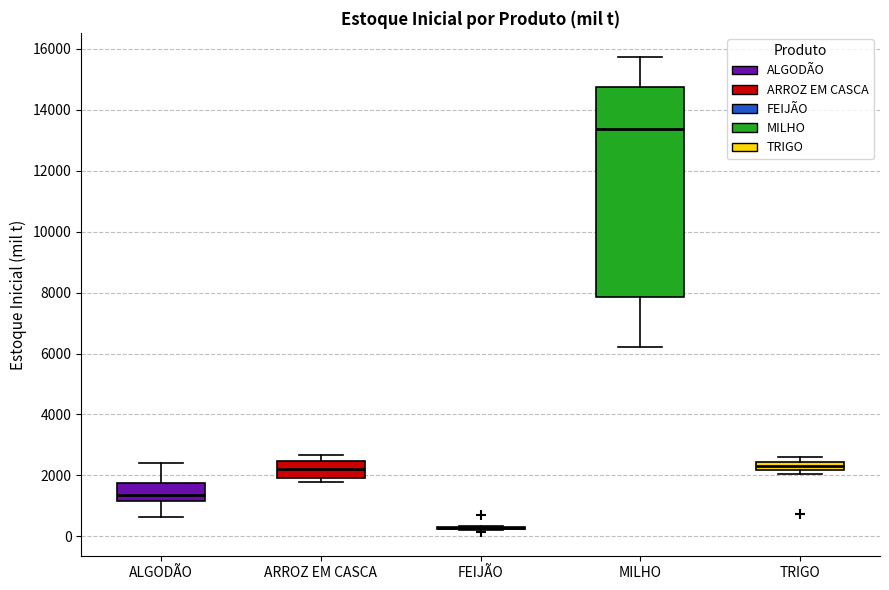

Where is the upper edge of the box for ARROZ EM CASCA on the y-axis? The values are not printed on the chart, so give them approximately, as read against the axis.

2400